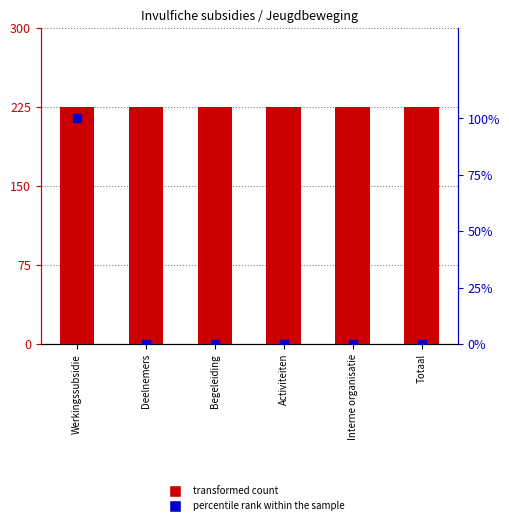

What are all the series names shown in the legend?

transformed count, percentile rank within the sample